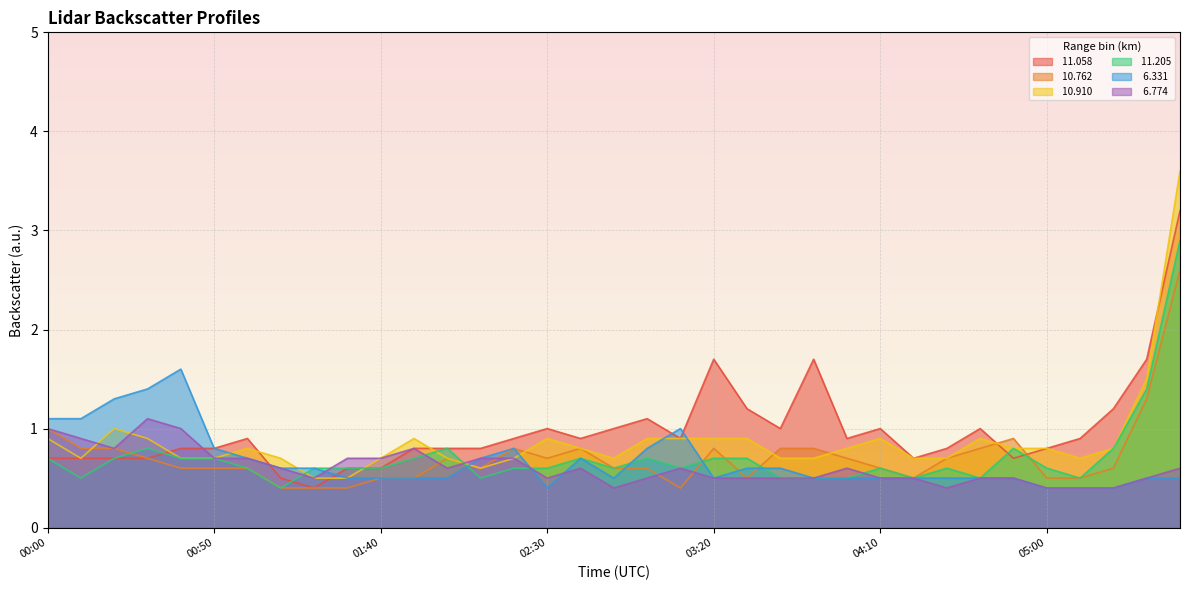

What is the sum of all   6.331 values?

23.5